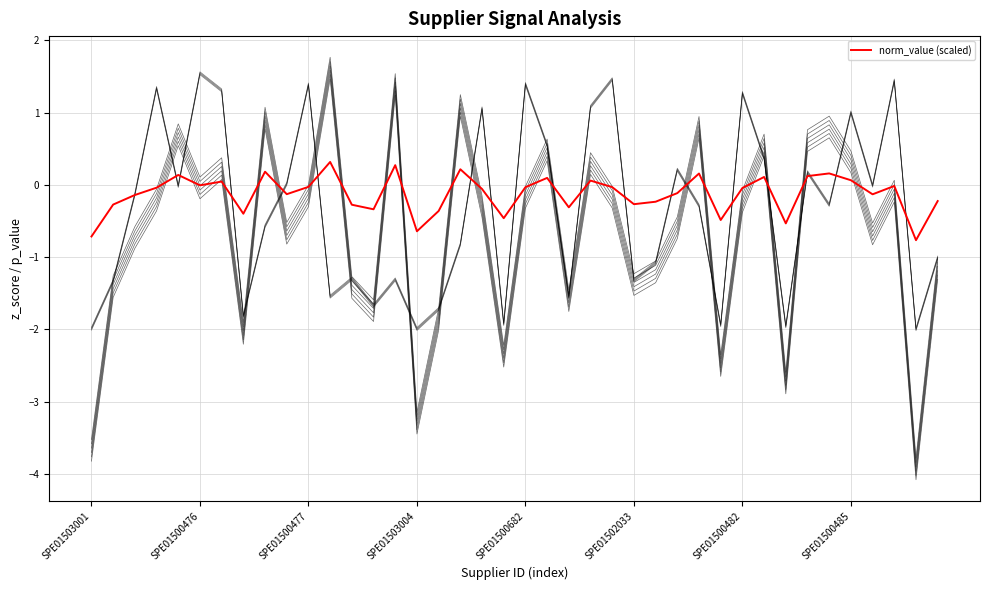

Reading right to left, list all the values displayed in this chart.

-0.2	-0.8	-0.0	-0.1	0.1	0.2	0.1	-0.5	0.1	-0.0	-0.5	0.2	-0.1	-0.2	-0.3	-0.0	0.1	-0.3	0.1	-0.0	-0.5	-0.1	0.2	-0.4	-0.6	0.3	-0.3	-0.3	0.3	-0.0	-0.1	0.2	-0.4	0.0	-0.0	0.1	-0.0	-0.1	-0.3	-0.7